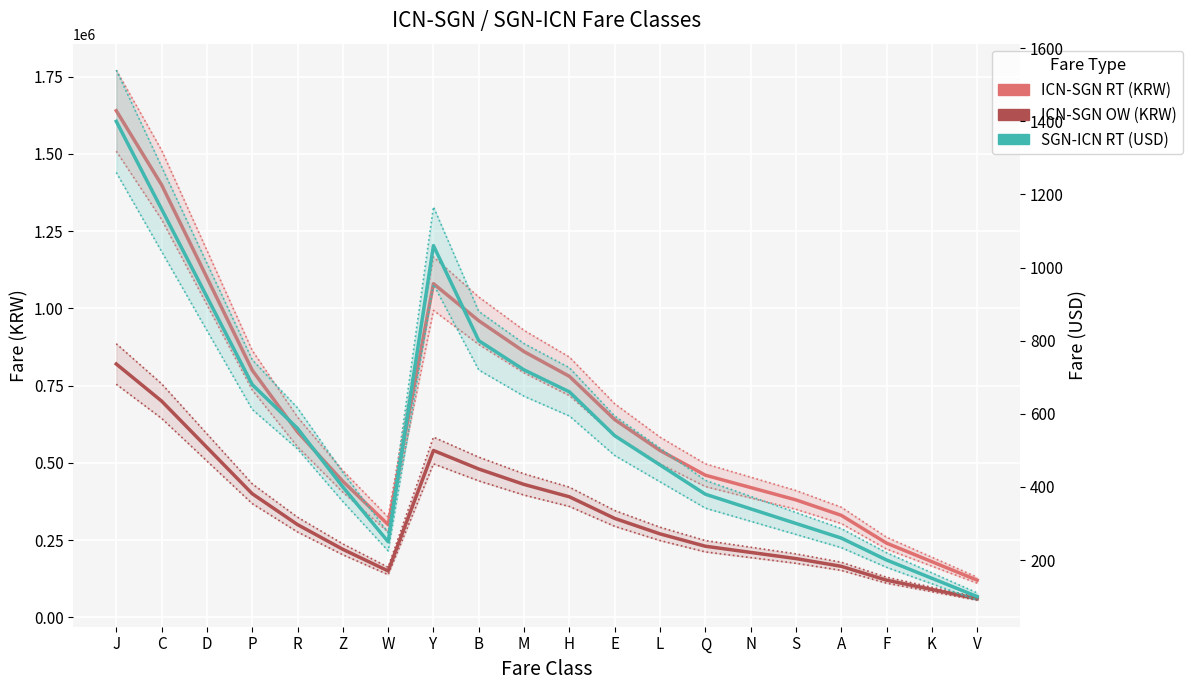

Reading right to left, what are all the values shown in this chart?

ICN-SGN RT (KRW): 120000	180000	240000	330000	380000	420000	460000	540000	640000	780000	860000	960000	1080000	300000	440000	600000	800000	1100000	1400000	1640000
ICN-SGN OW (KRW): 60000	90000	120000	165000	190000	210000	230000	270000	320000	390000	430000	480000	540000	150000	220000	300000	400000	550000	700000	820000
SGN-ICN RT (USD): 100	150	200	260	300	340	380	460	540	660	720	800	1060	250	400	560	680	920	1160	1400